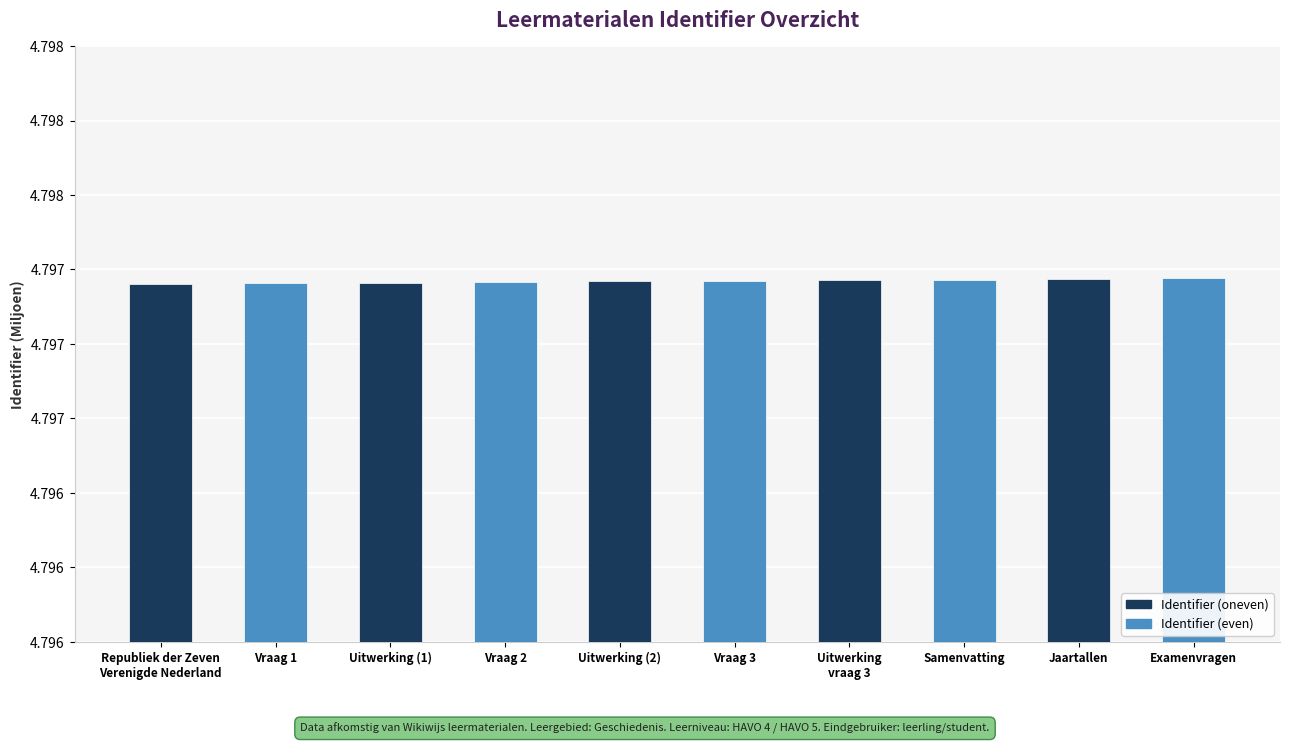

Rank the categories by value from lowest to highest.

Republiek der Zeven
Verenigde Nederland, Vraag 1, Uitwerking (1), Vraag 2, Uitwerking (2), Vraag 3, Uitwerking
vraag 3, Samenvatting, Jaartallen, Examenvragen